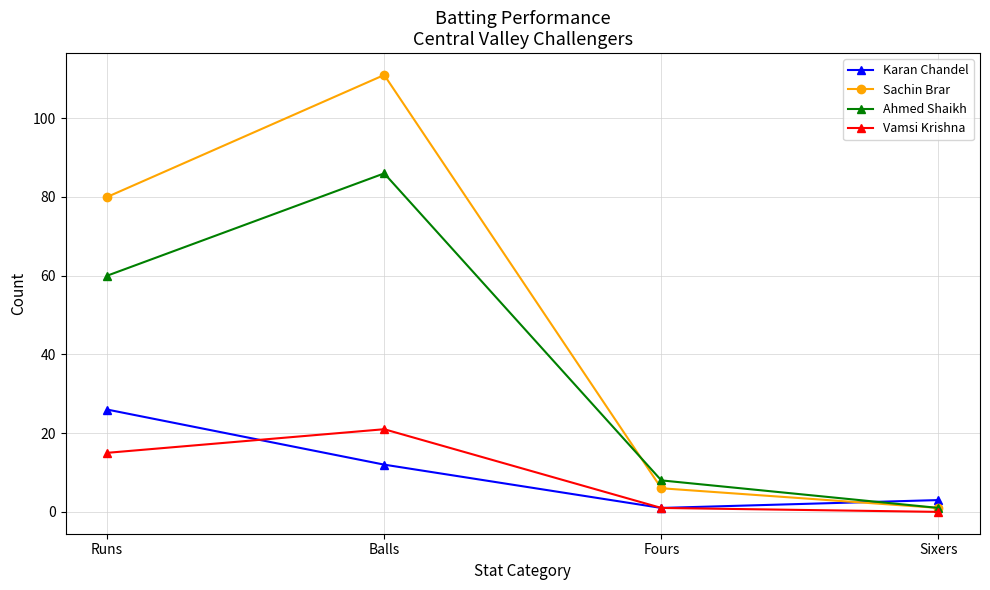

Which series has the largest total across all categories?

Sachin Brar